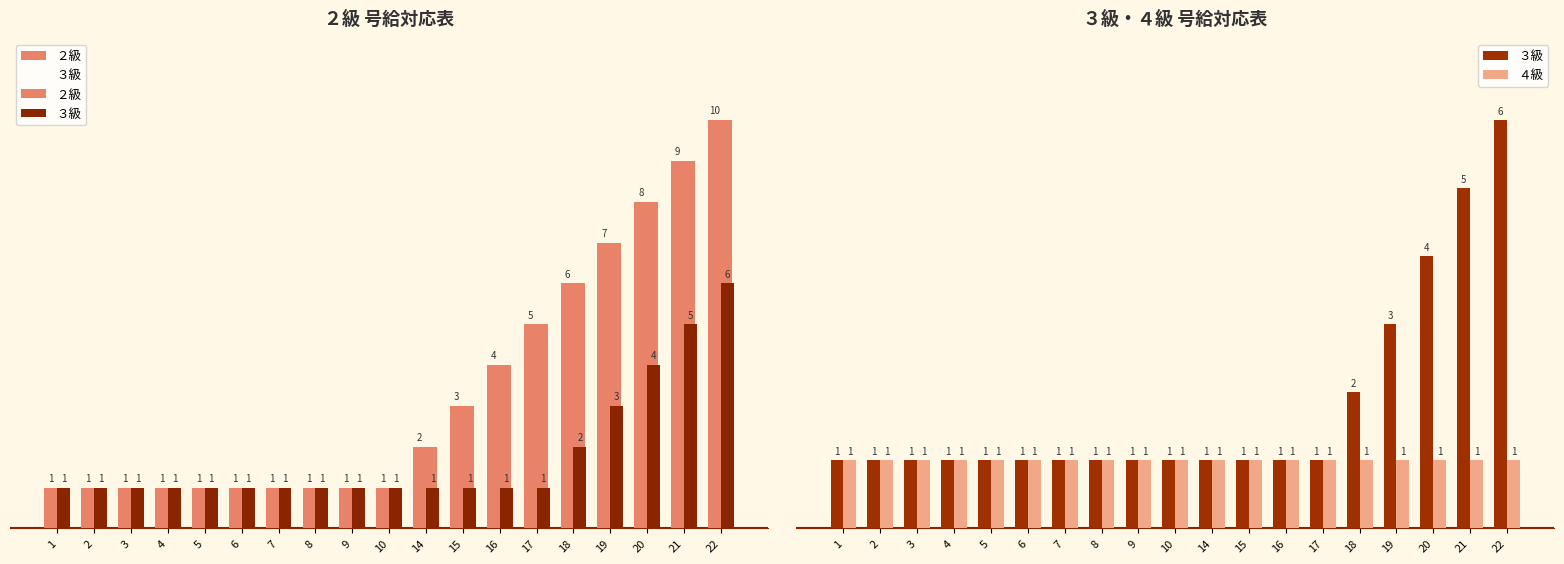

Is the value of ３級 at 8 greater than the value of ４級 at 6?

No